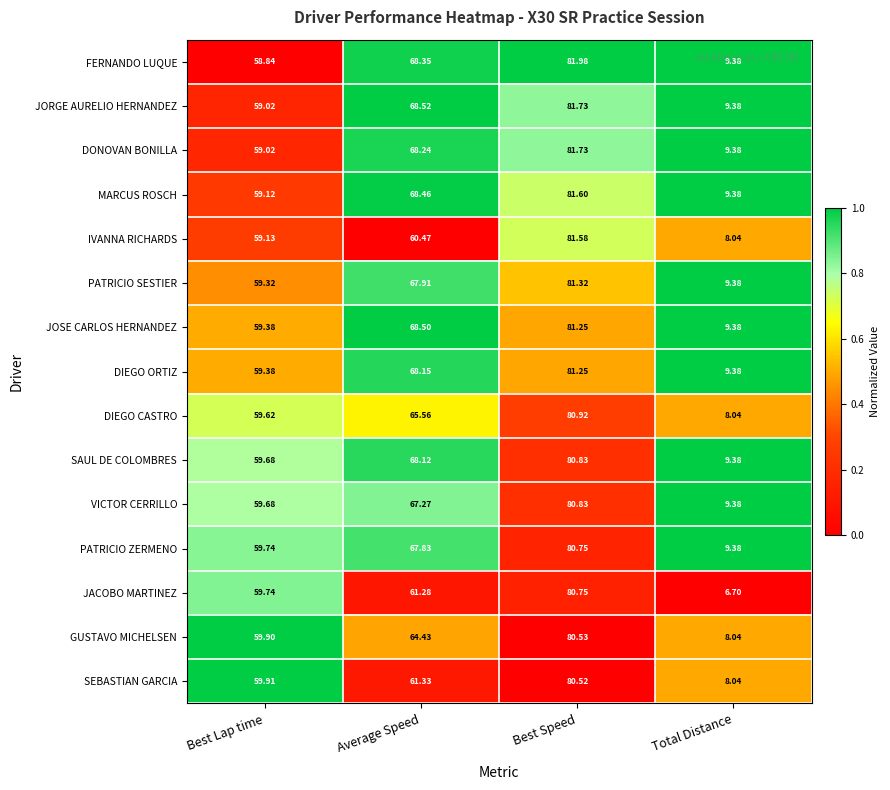

At which label is IVANNA RICHARDS closest to 44?

Best Lap time